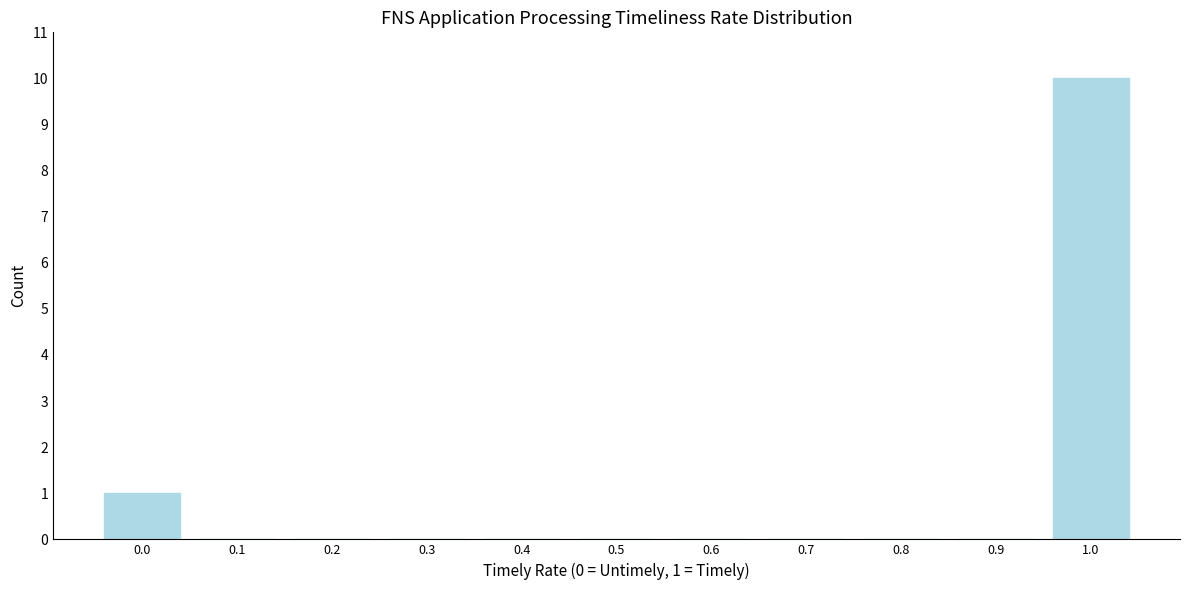

Reading left to right, transcribe all the data shown in this chart.

0.0=1	0.1=0	0.2=0	0.3=0	0.4=0	0.5=0	0.6=0	0.7=0	0.8=0	0.9=0	1.0=10